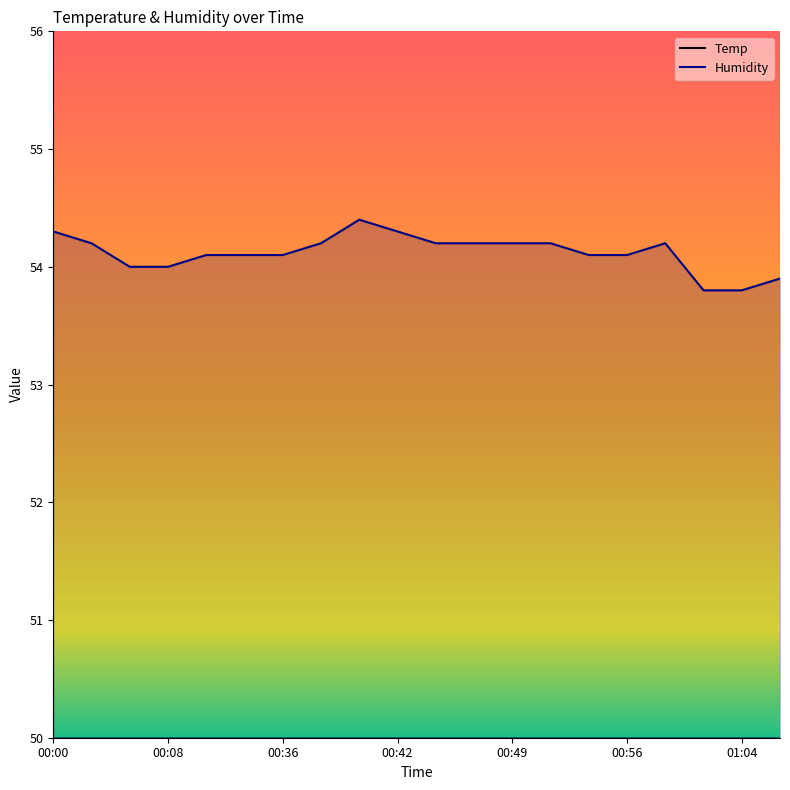

What is the sum of all Temp values?

207.3